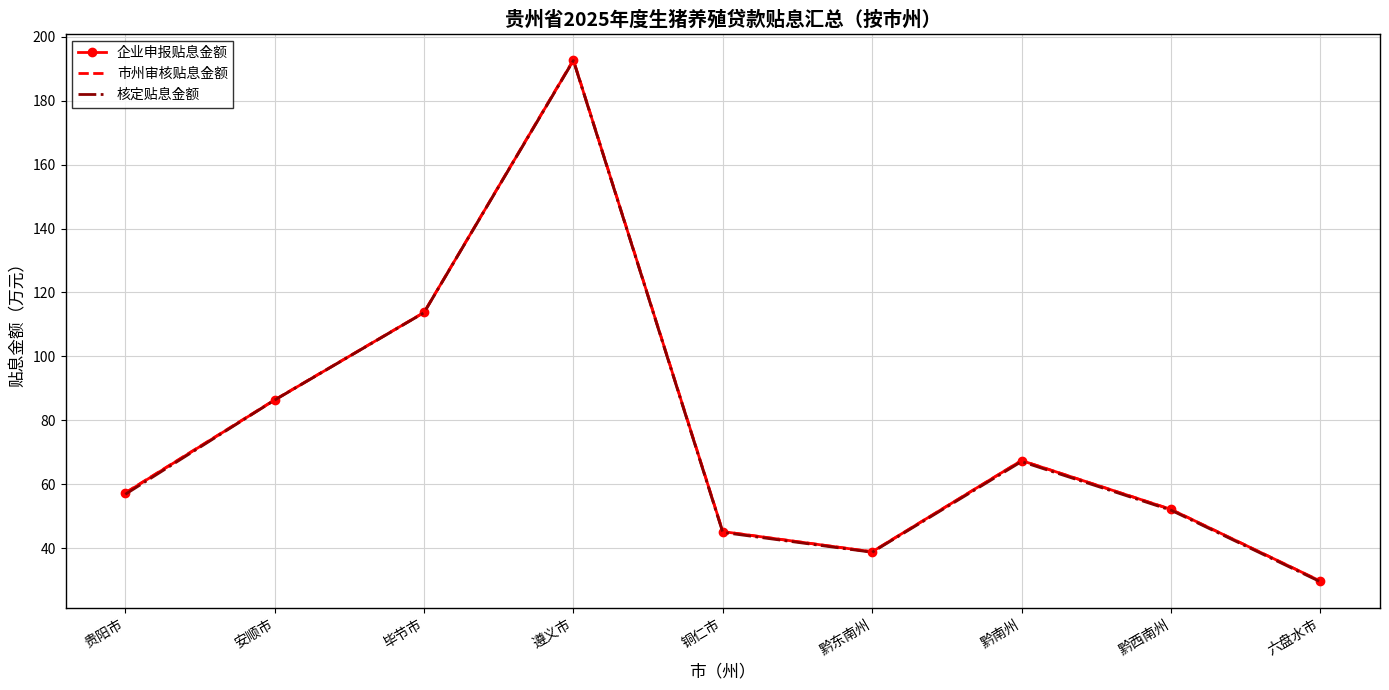

Between 安顺市 and 遵义市, which series saw the biggest shift?

市州审核贴息金额